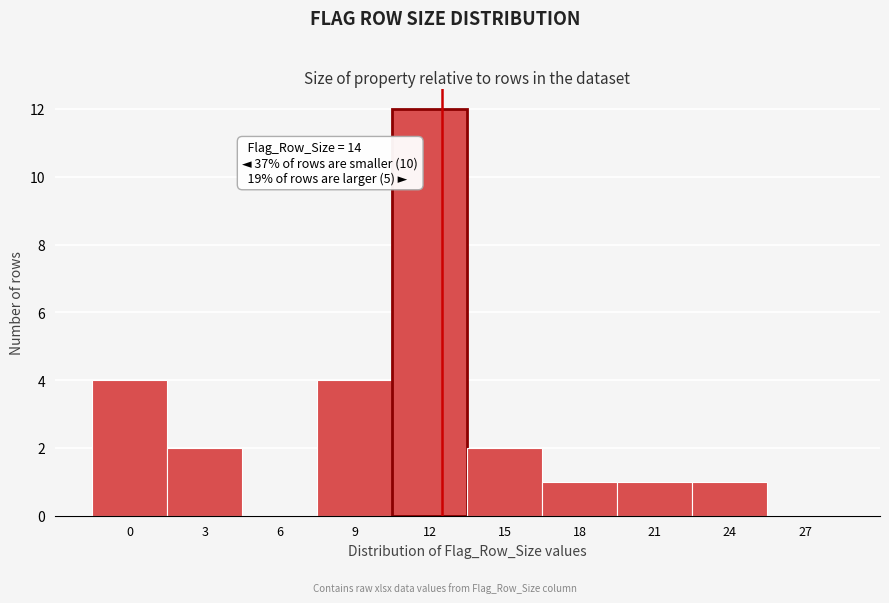

Reading right to left, extract all data points from this chart.

27=0	24=1	21=1	18=1	15=2	12=12	9=4	6=0	3=2	0=4